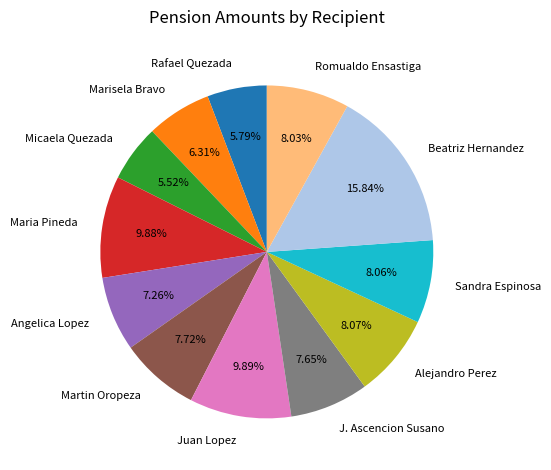

Is there any slice that represents more than half of the pie?

No